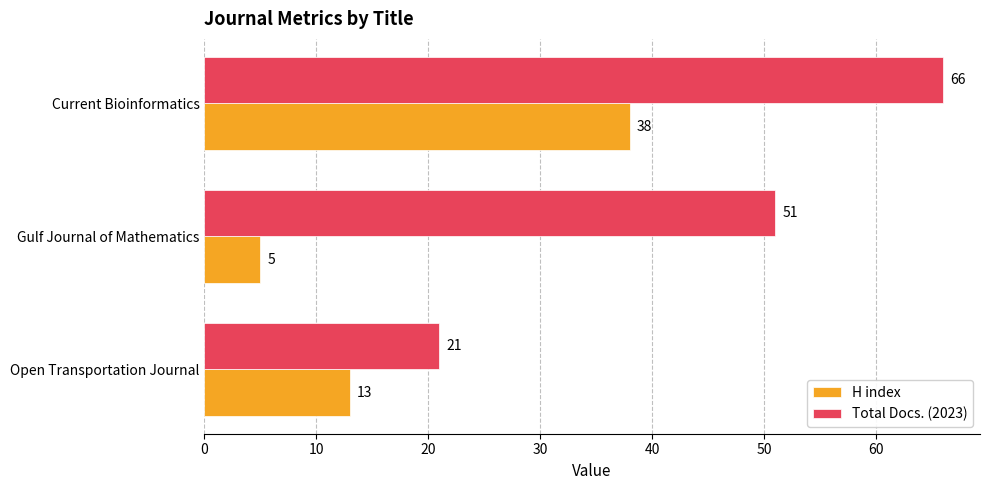

How many categories are shown in the chart?

3